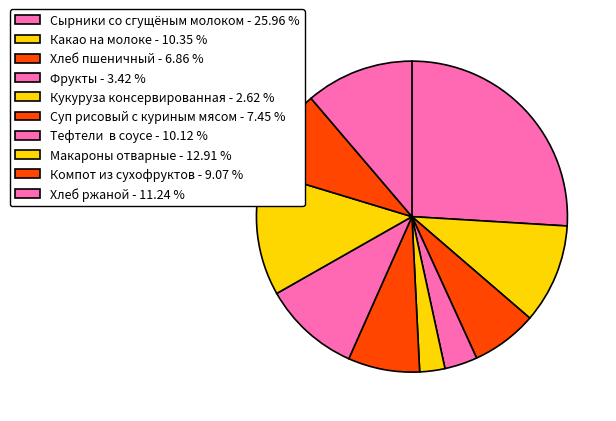

Rank the categories by value from highest to lowest.

Сырники со сгущёным молоком, Макароны отварные, Хлеб ржаной, Какао на молоке, Тефтели  в соусе, Компот из сухофруктов, Суп рисовый с куриным мясом, Хлеб пшеничный, Фрукты, Кукуруза консервированная